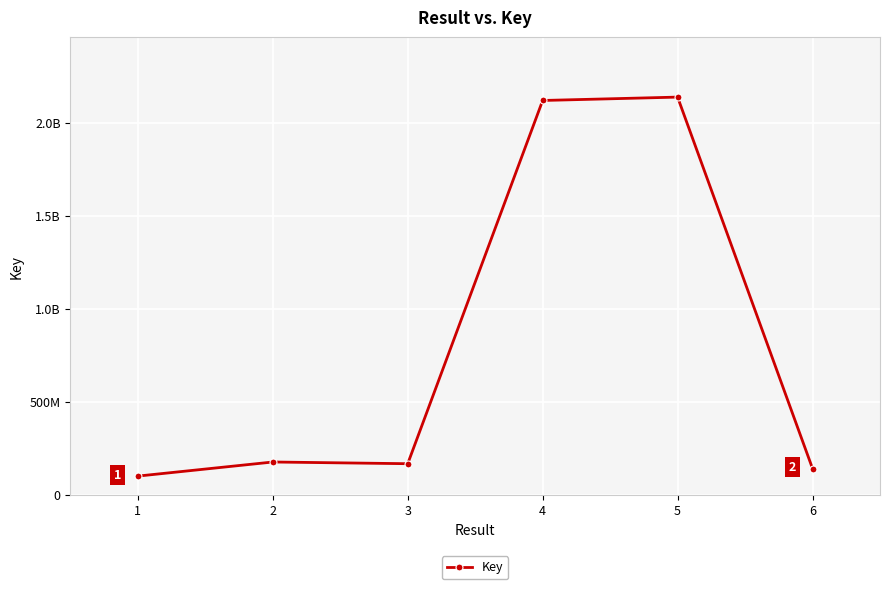

Rank the categories by value from lowest to highest.

1, 6, 3, 2, 4, 5